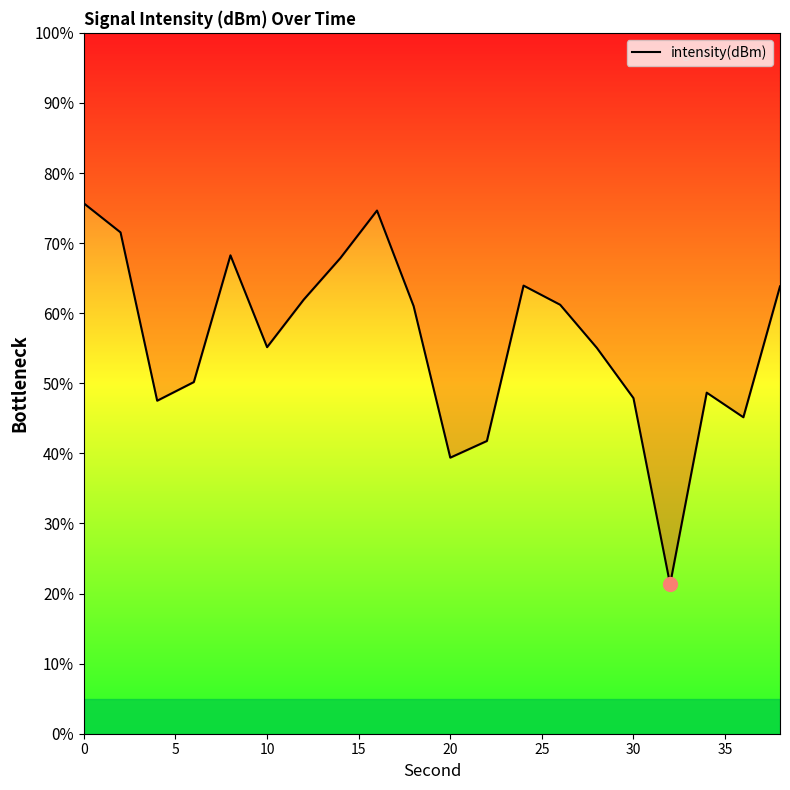

Count the number of categories in the chart.

20